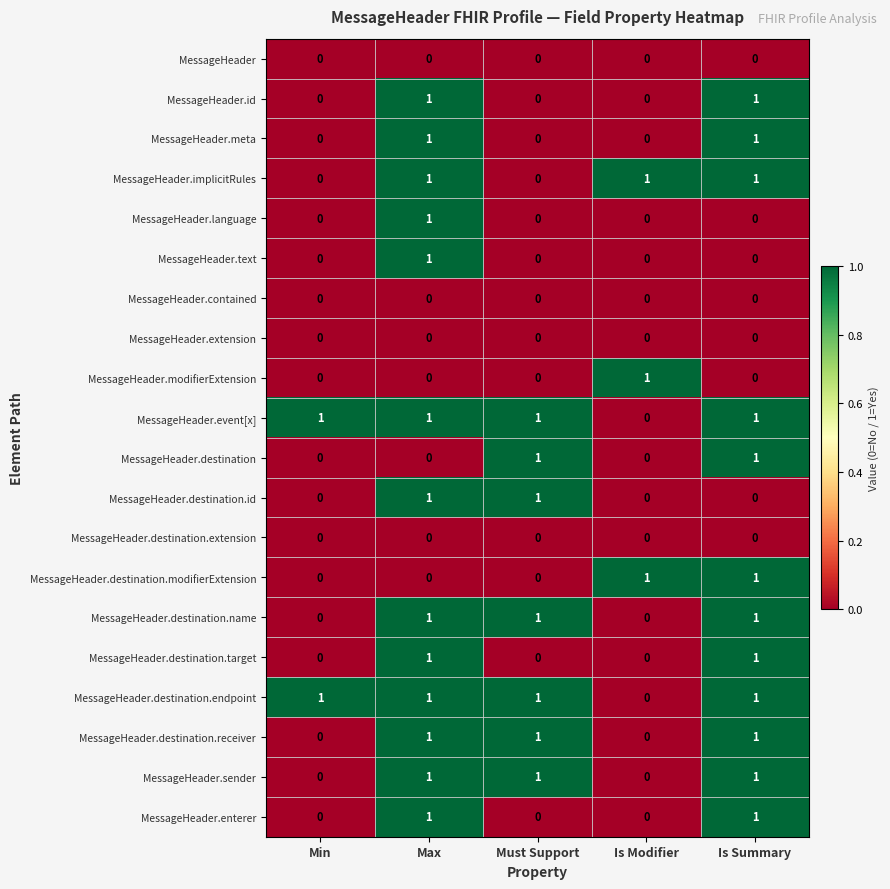

How many distinct data groups are displayed?

20